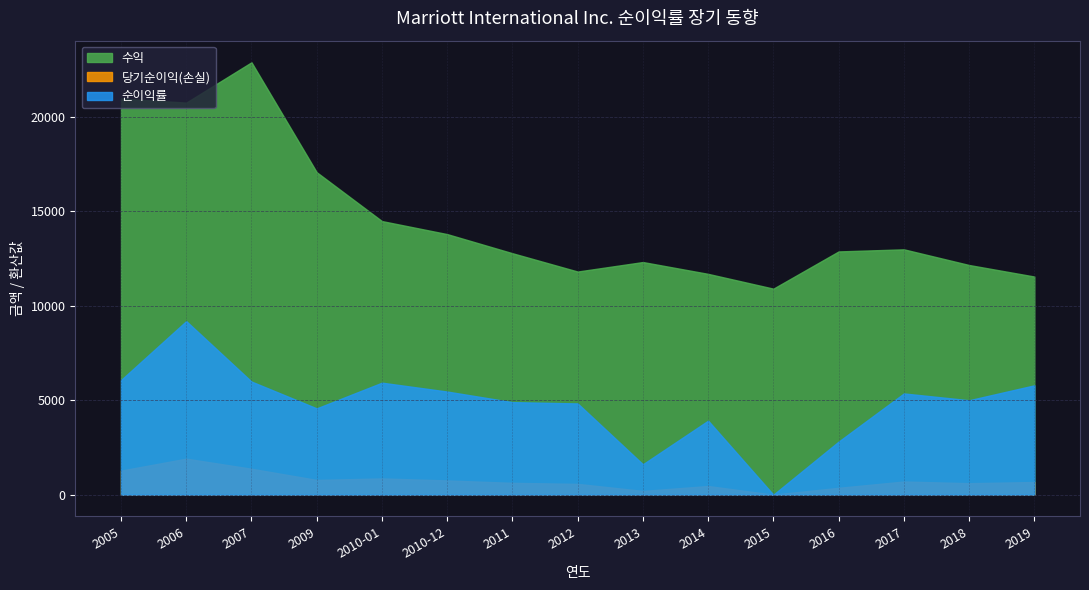

List the series in order of their peak value, lowest first.

당기순이익(손실), 순이익률, 수익